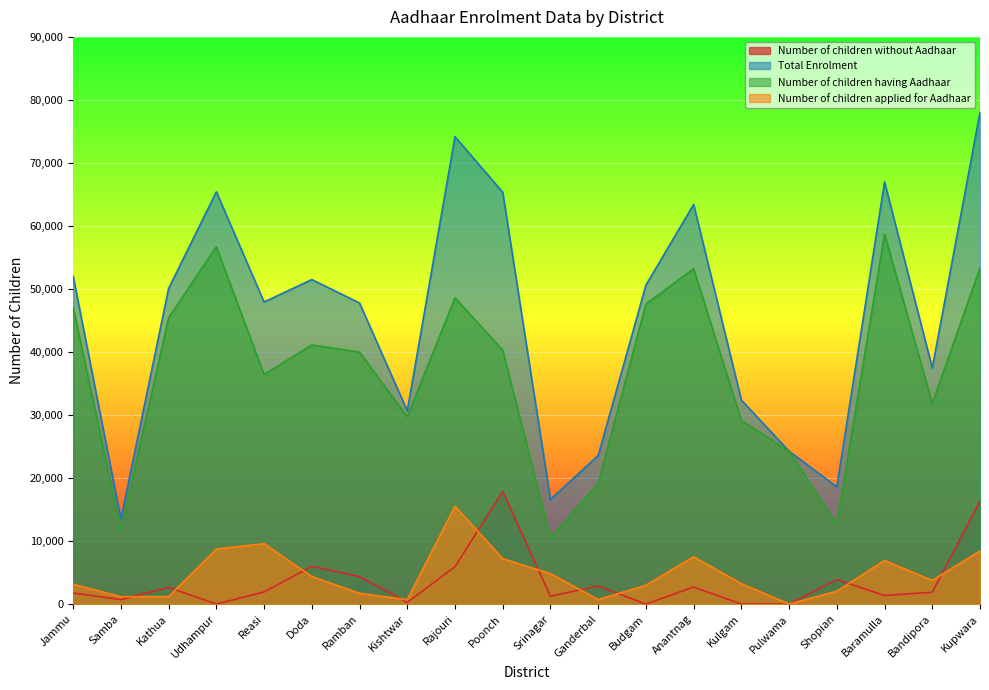

Where is the first local maximum for Number of children without Aadhaar?

Kathua